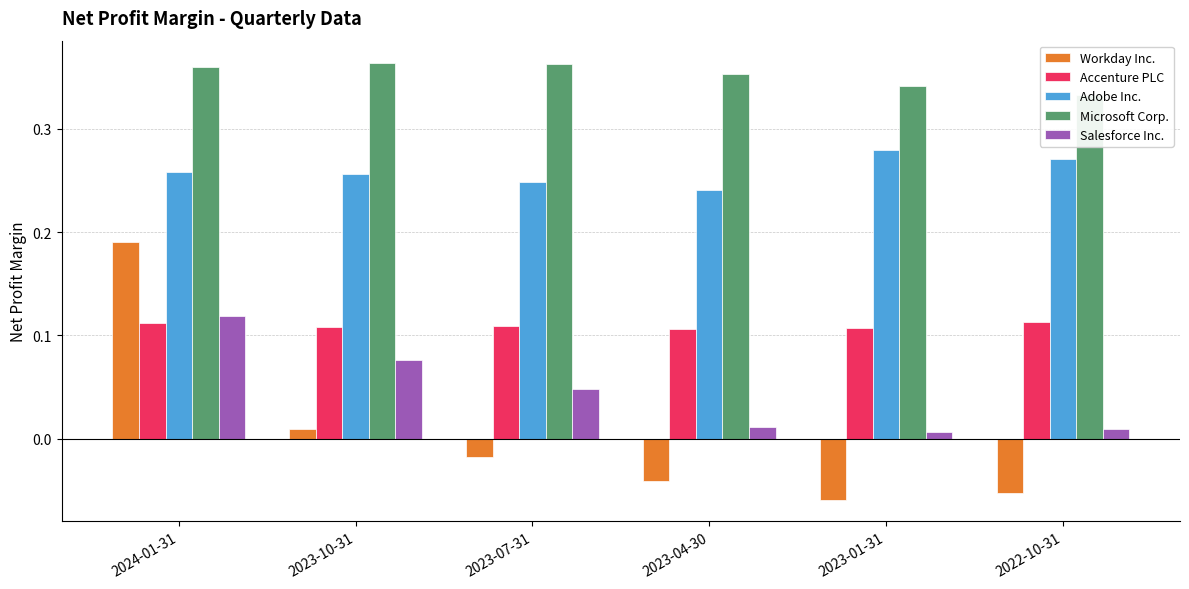

Reading right to left, what are all the values shown in this chart?

Workday Inc.: 2022-10-31=-0.1	2023-01-31=-0.1	2023-04-30=-0.0	2023-07-31=-0.0	2023-10-31=0.0	2024-01-31=0.2
Accenture PLC: 2022-10-31=0.1	2023-01-31=0.1	2023-04-30=0.1	2023-07-31=0.1	2023-10-31=0.1	2024-01-31=0.1
Adobe Inc.: 2022-10-31=0.3	2023-01-31=0.3	2023-04-30=0.2	2023-07-31=0.2	2023-10-31=0.3	2024-01-31=0.3
Microsoft Corp.: 2022-10-31=0.3	2023-01-31=0.3	2023-04-30=0.4	2023-07-31=0.4	2023-10-31=0.4	2024-01-31=0.4
Salesforce Inc.: 2022-10-31=0.0	2023-01-31=0.0	2023-04-30=0.0	2023-07-31=0.0	2023-10-31=0.1	2024-01-31=0.1